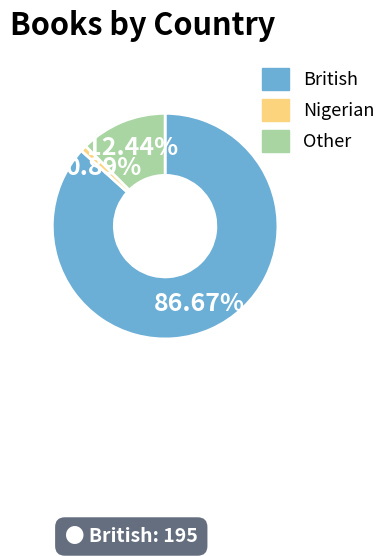

Which slice is the largest?

British